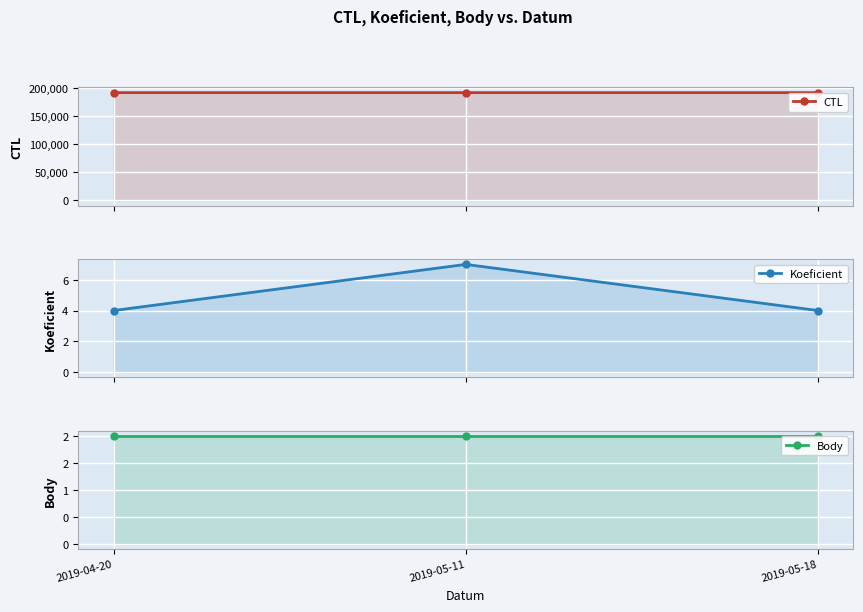

At how many categories does at least one series exceed 86200?

3